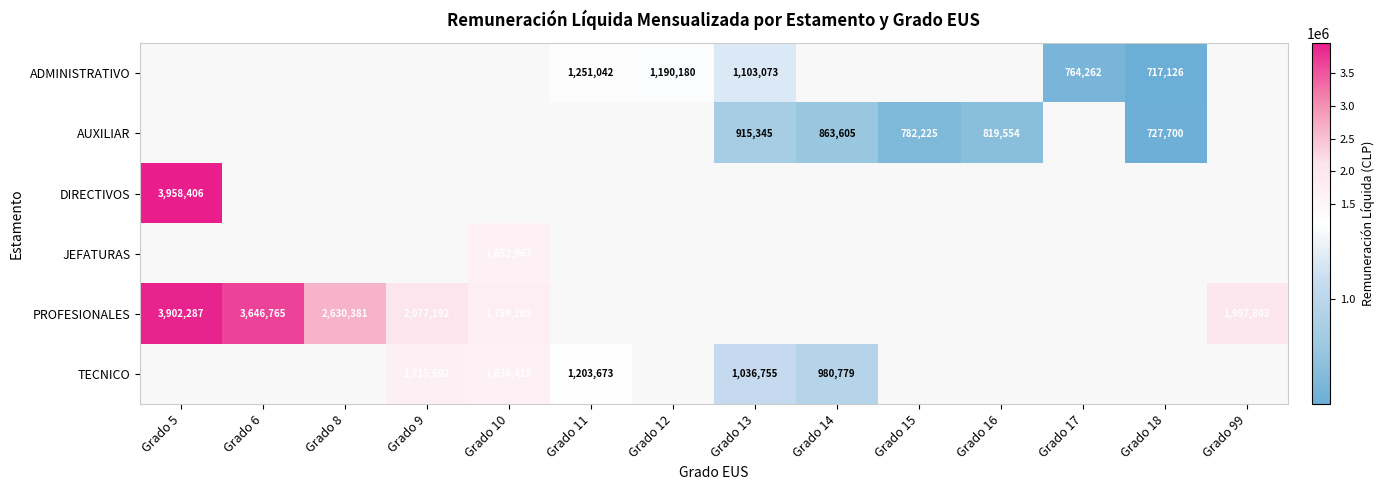

The value of PROFESIONALES at Grado 99 is 1028488.0. True or false?

False